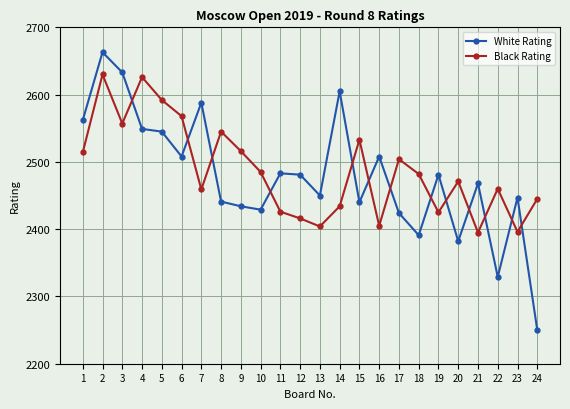

Between which two adjacent categories do Black Rating and White Rating first intersect?

3 and 4